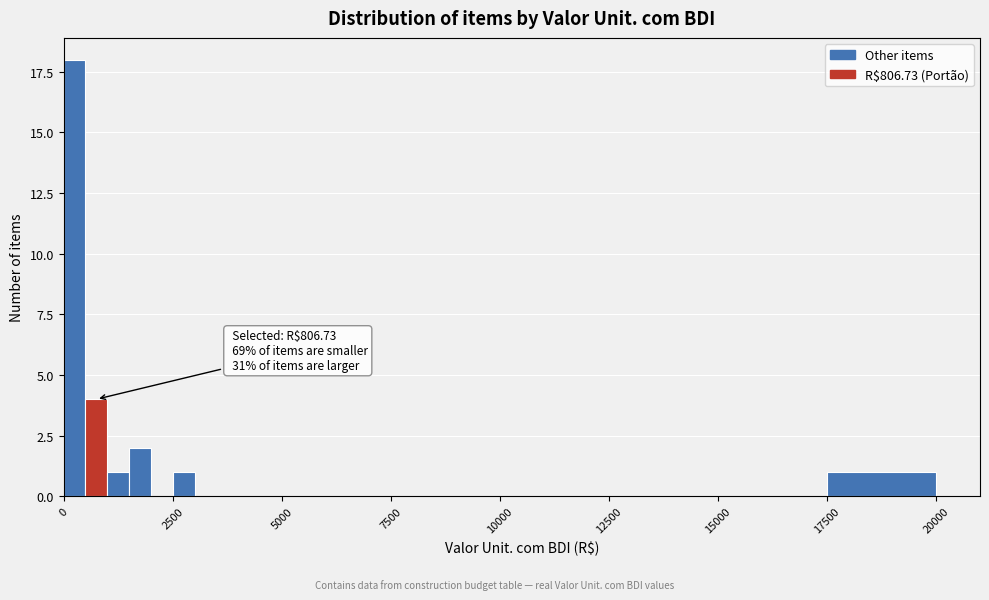

Read against the x-axis, roughly where is the centre of the tallest bar?

500